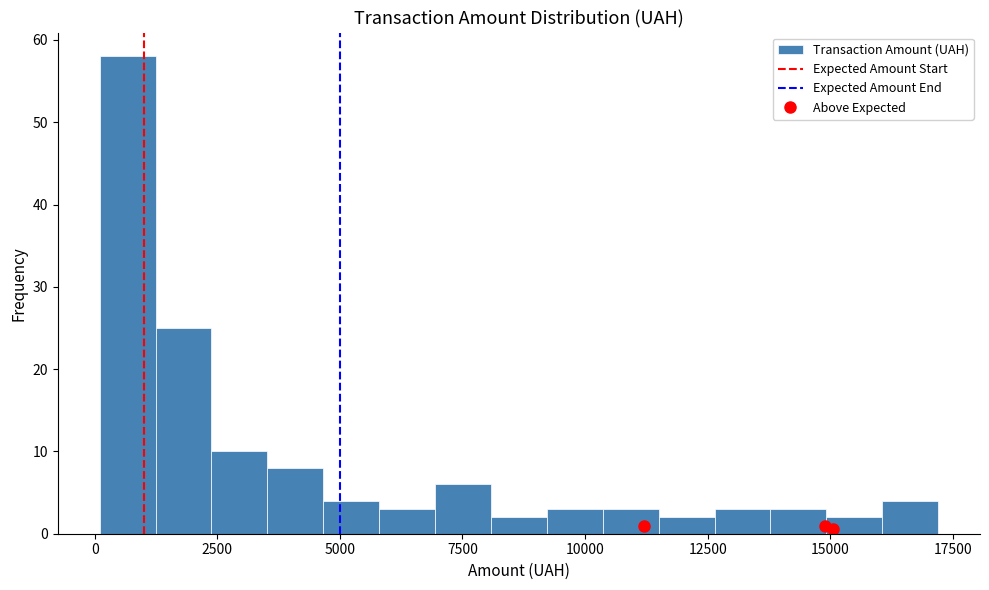

Read against the x-axis, roughly where is the centre of the tallest bar?

500